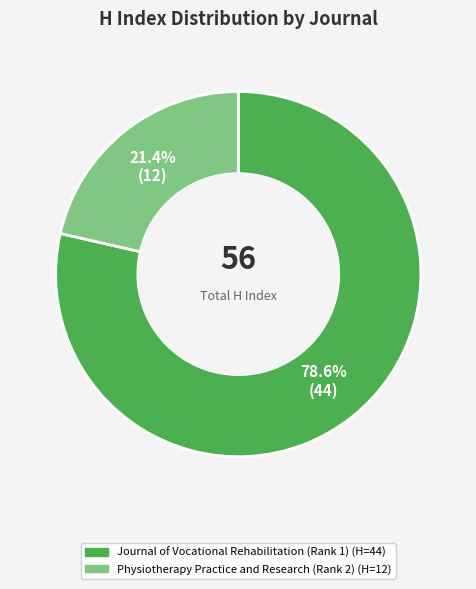

To the nearest percent, what percentage of the pie is Journal of Vocational Rehabilitation (Rank 1)?

79%